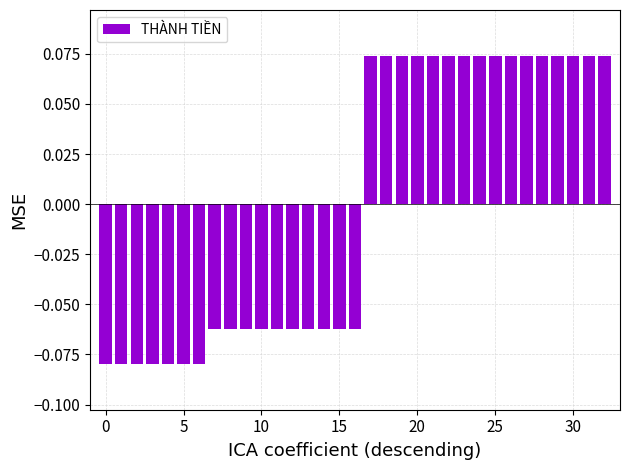

How many values are between 0 and 1?

16